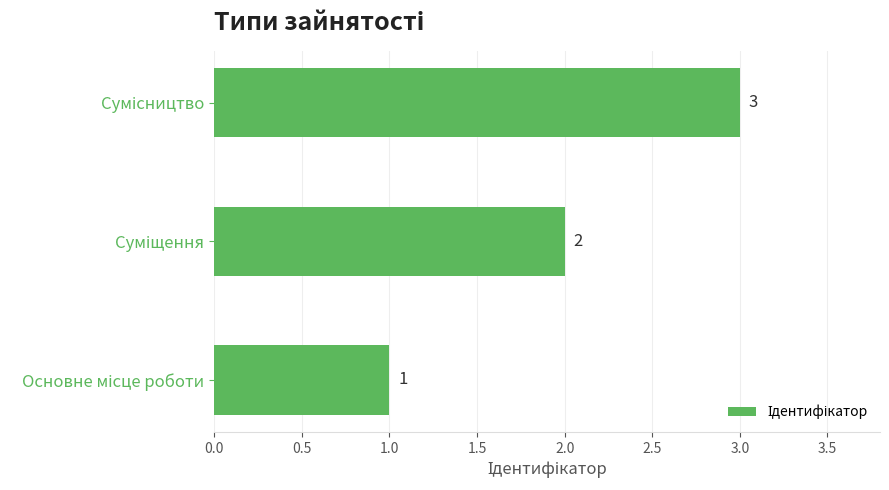

Count the values in the range 1 to 3.

3